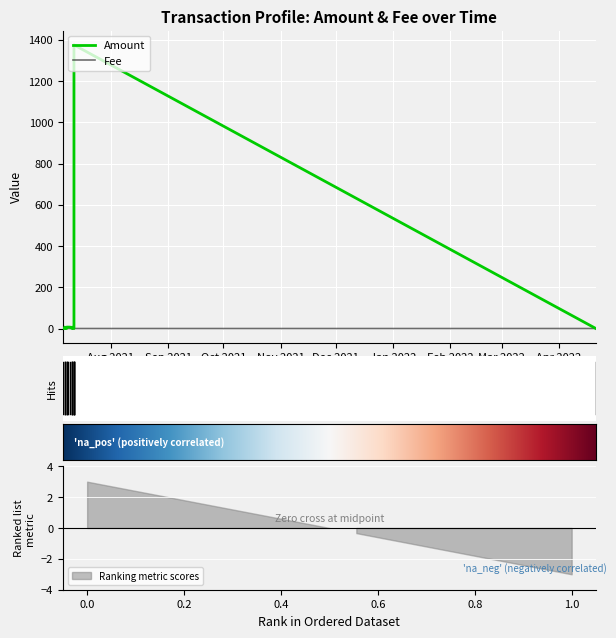

What value does the Amount series have at 11?

7.0